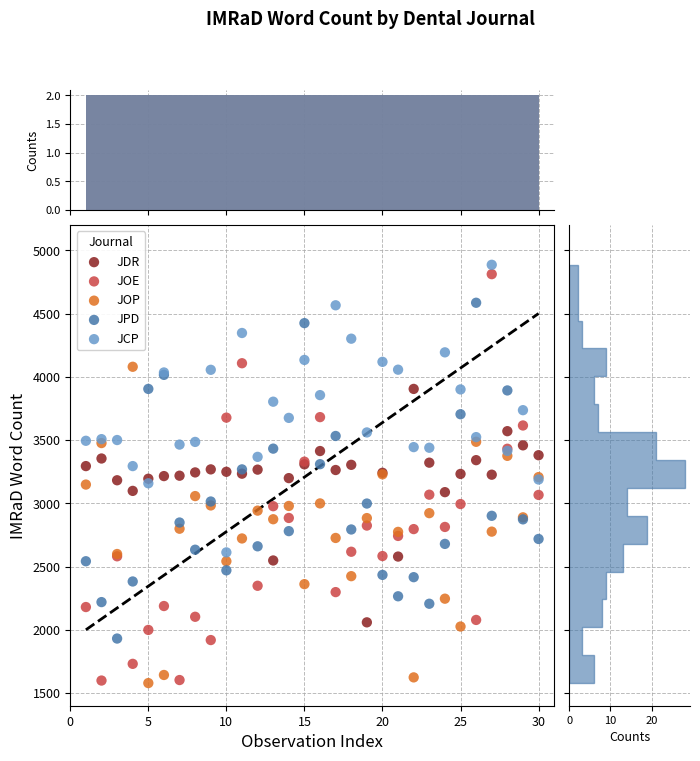

What are all the series names shown in the legend?

JDR, JOE, JOP, JPD, JCP